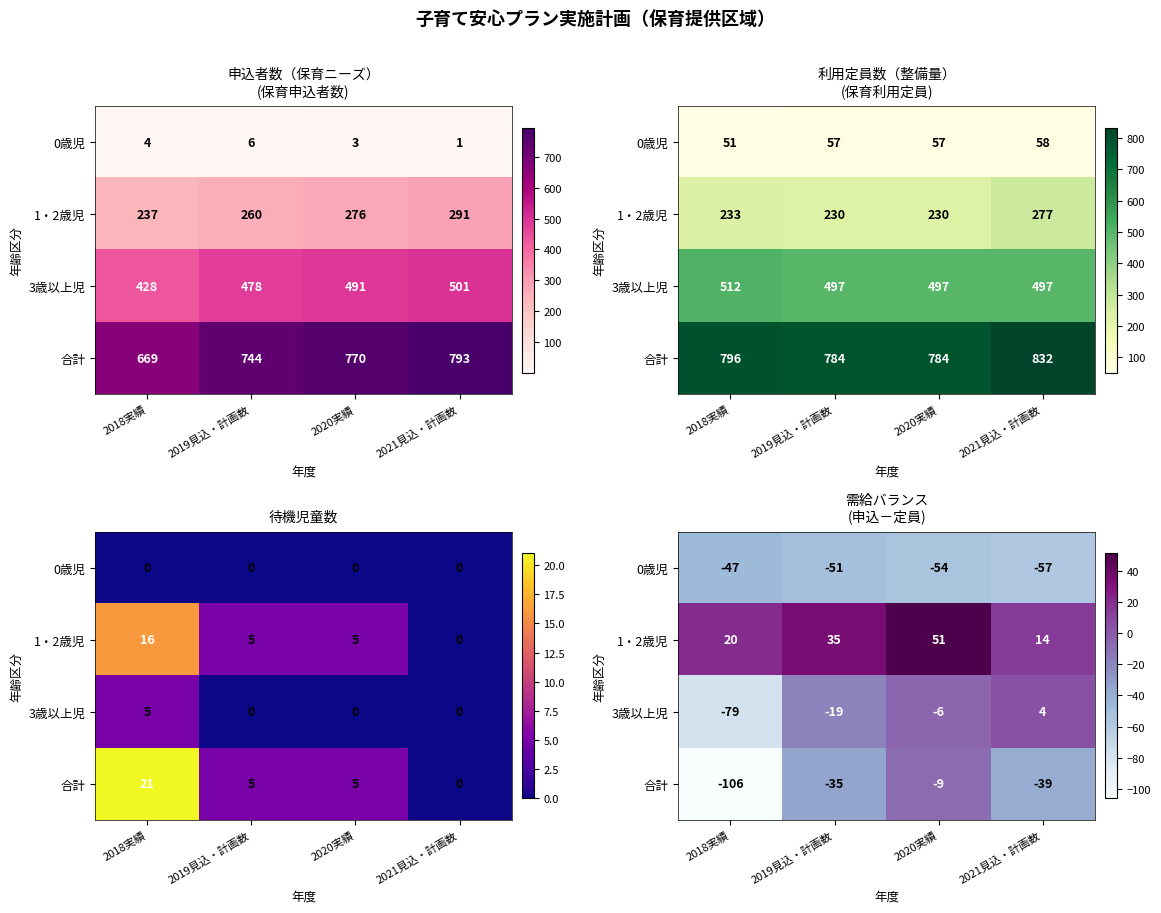

The 合計 series shows -35 at 2019見込・計画数. True or false?

True